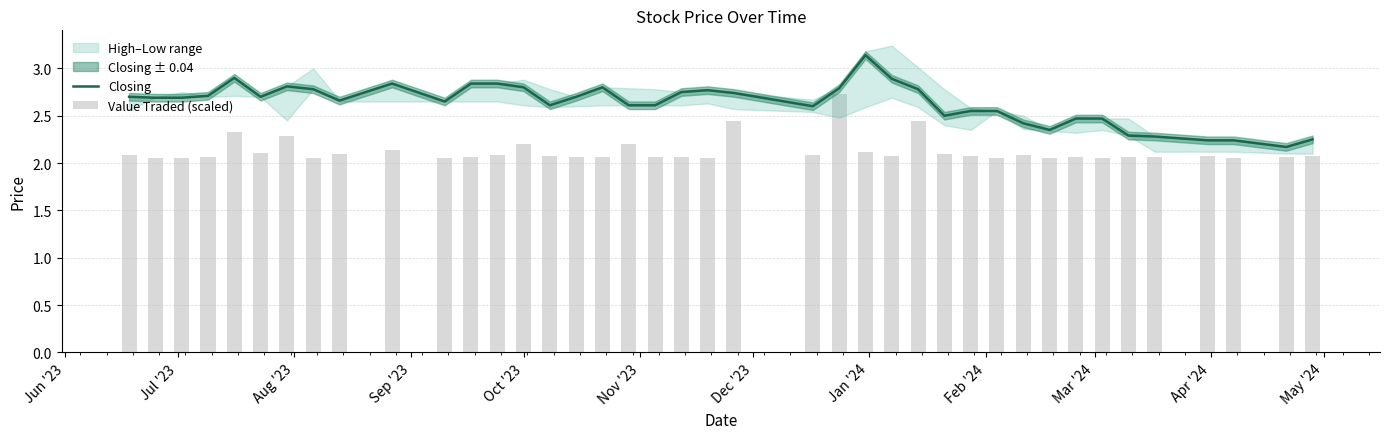

Is the value of Value Traded (scaled) at 21 greater than the value of Closing at 36?

Yes